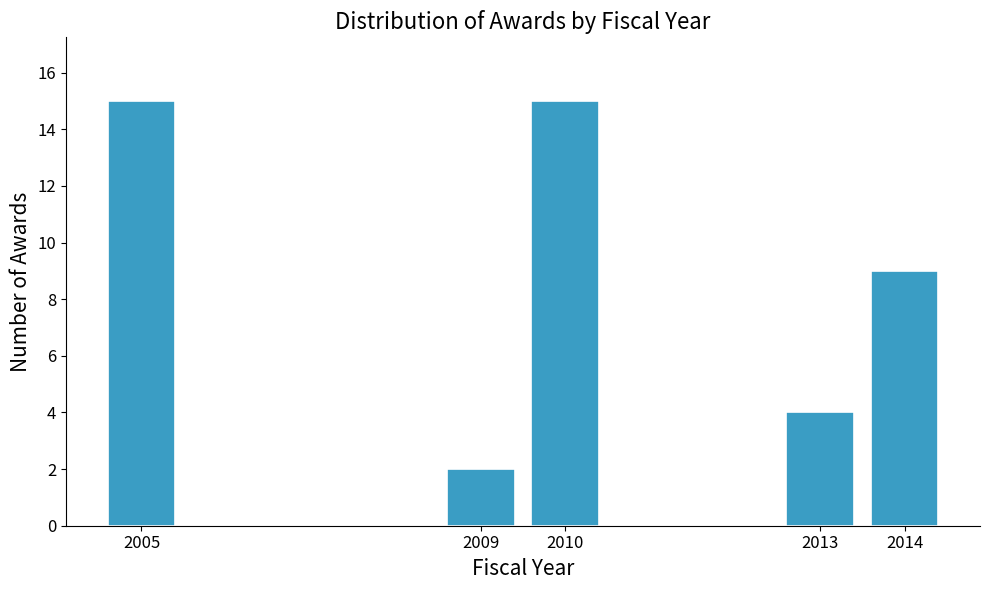

Reading right to left, what are all the values shown in this chart?

9	4	15	2	15